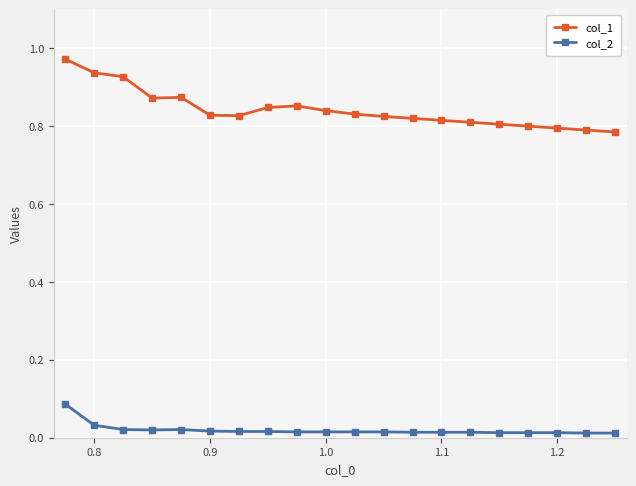

True or false: col_1 and col_2 intersect in this chart.

False